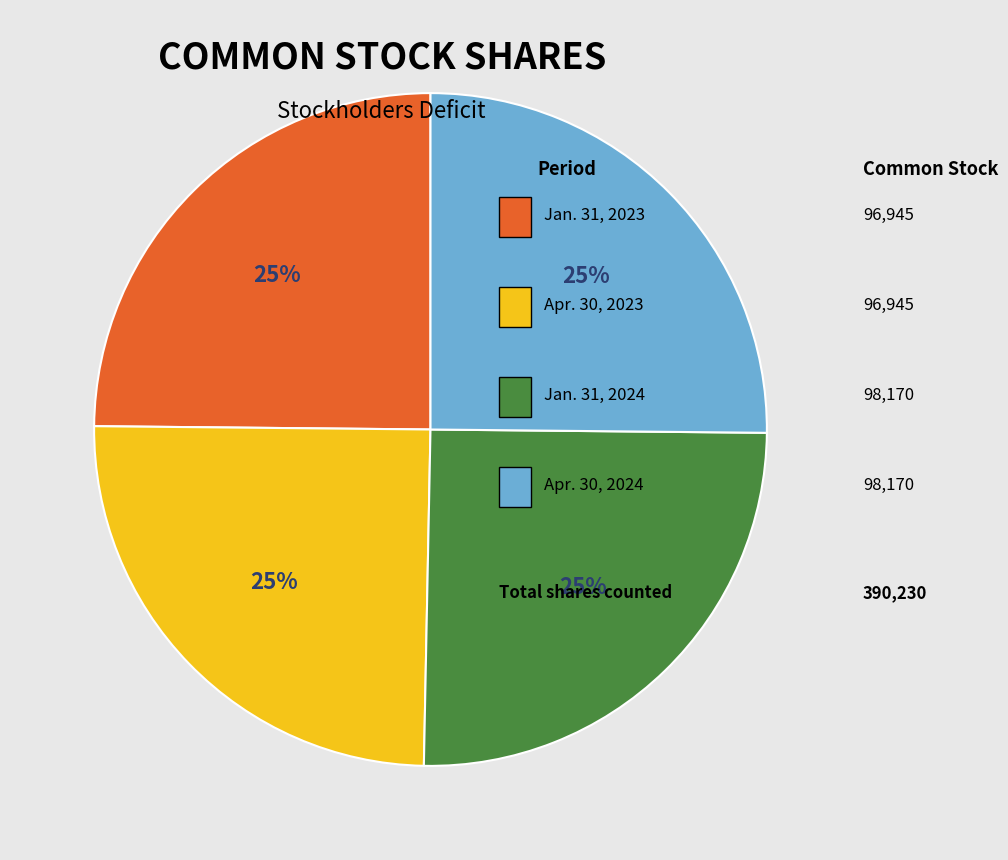

Does any single category account for the majority?

No